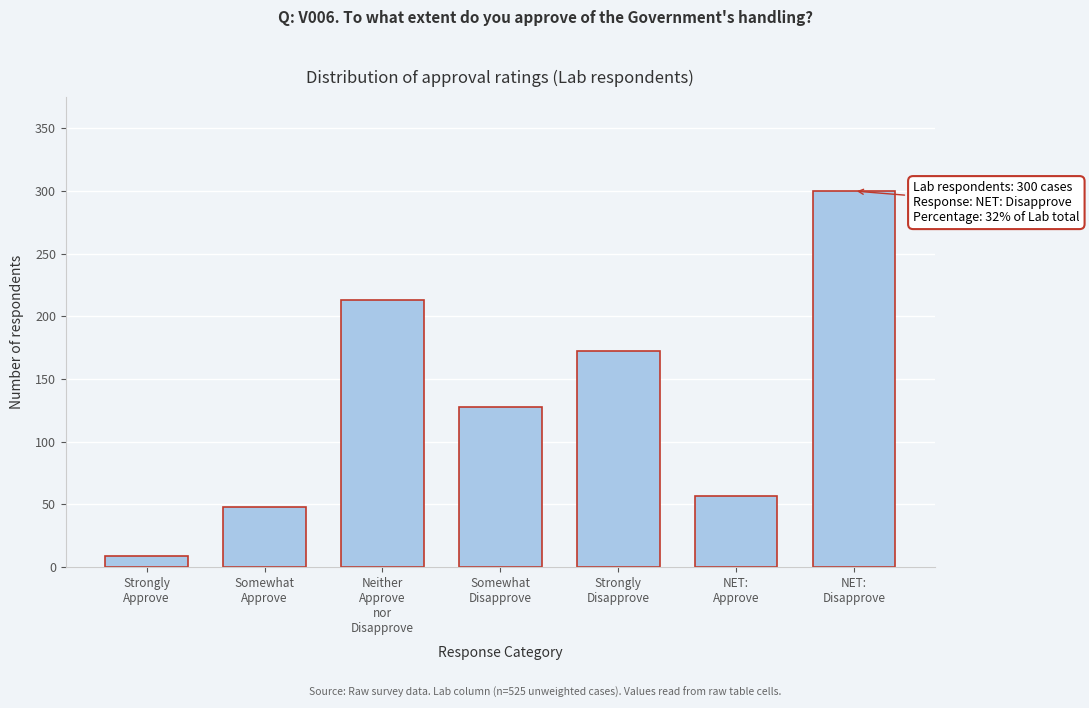

Reading left to right, what are all the values shown in this chart?

9	48	213	128	172	57	300